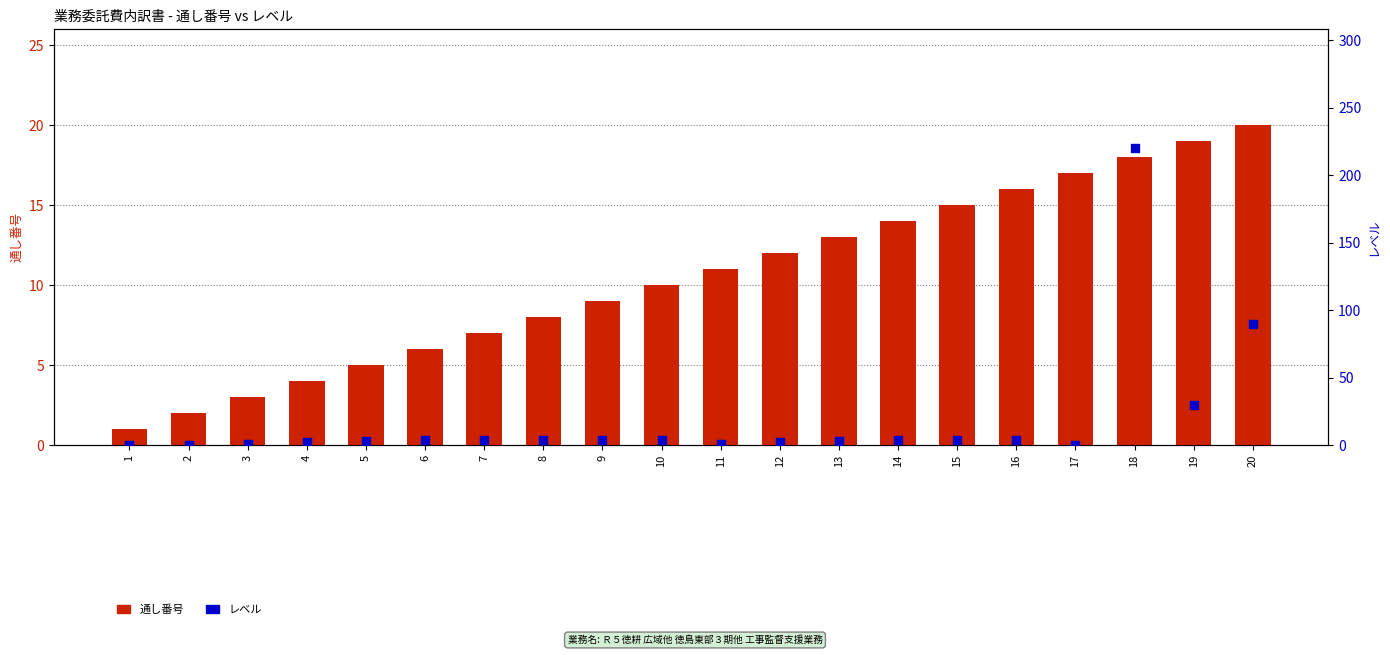

Which series contains the lowest Y value?

レベル